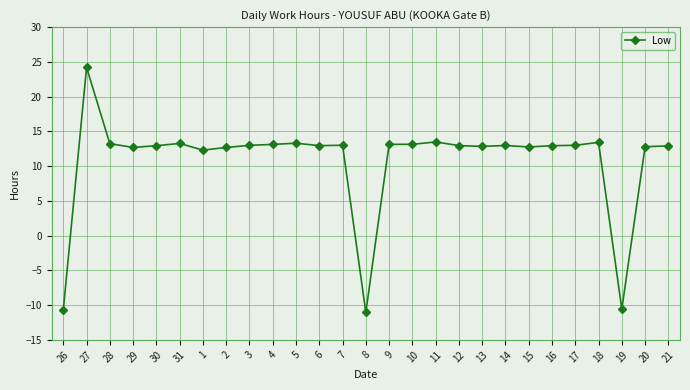

What is the label of the 22nd point from the right?

31